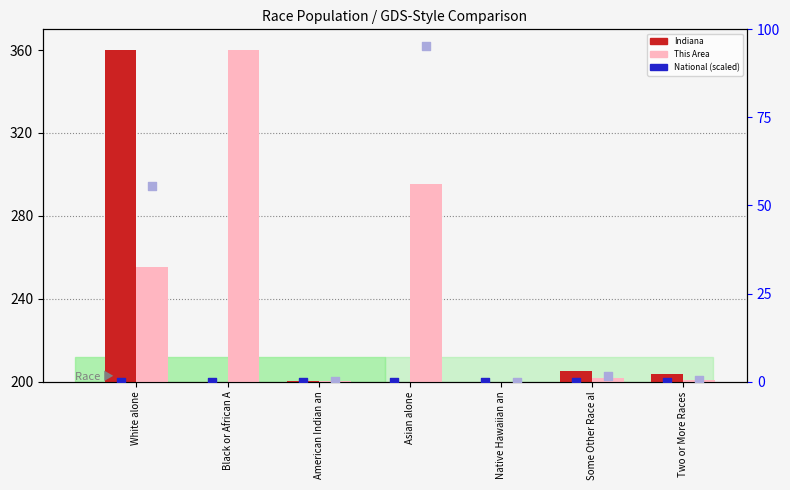

Which series has the largest Y range (max minus min)?

Indiana